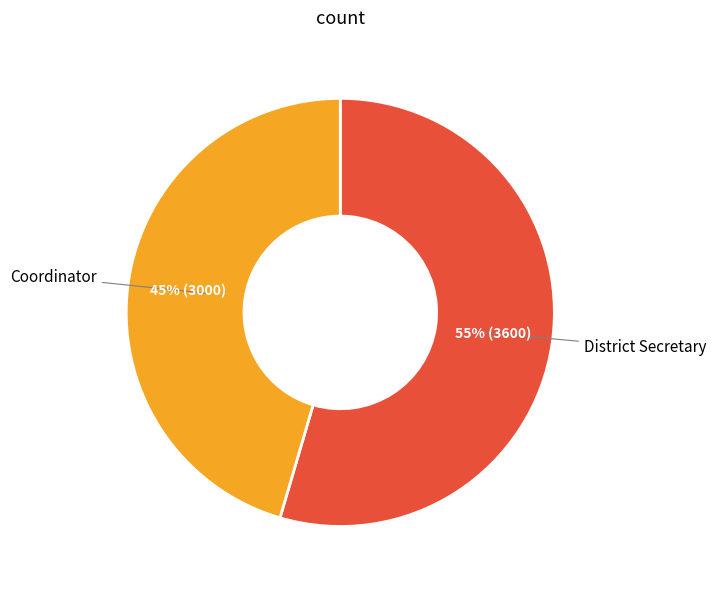

What is the largest slice in the pie chart?

District Secretary